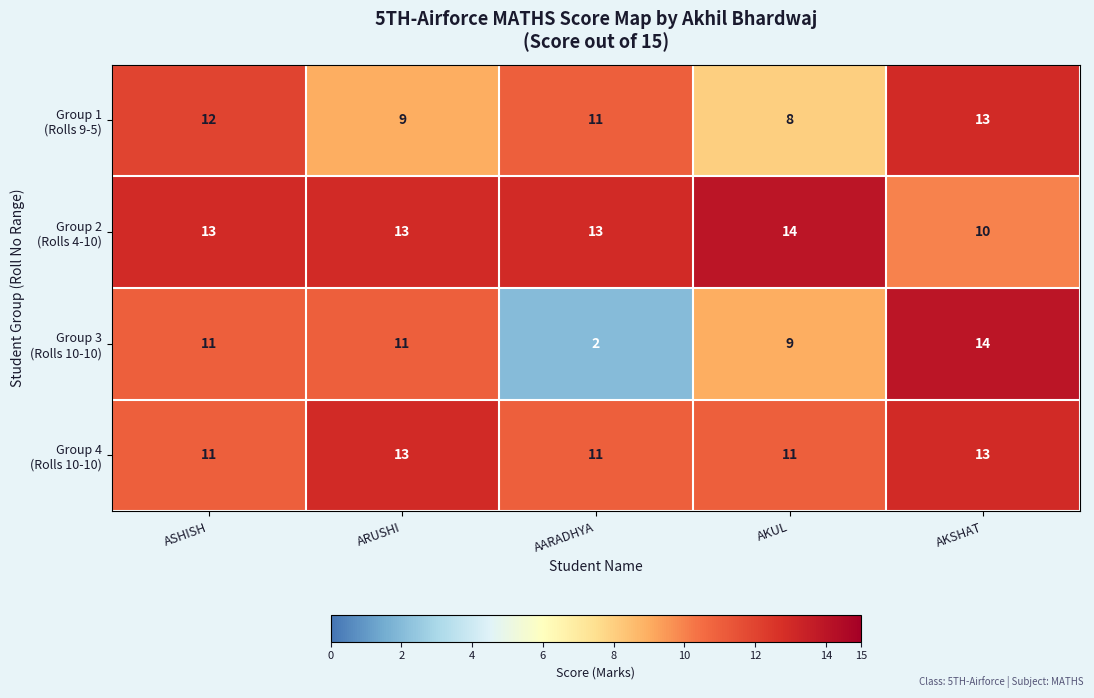

What is the spread (max minus min) of values at AKUL?

6